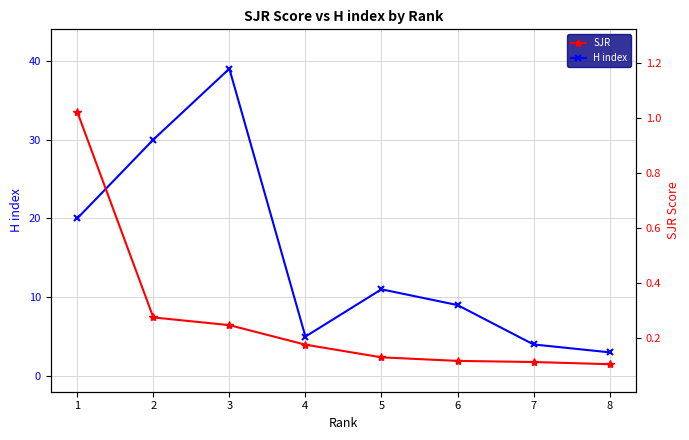

Reading left to right, what are all the values shown in this chart?

H index: 20.0	30.0	39.0	5.0	11.0	9.0	4.0	3.0
SJR: 1.0	0.3	0.2	0.2	0.1	0.1	0.1	0.1